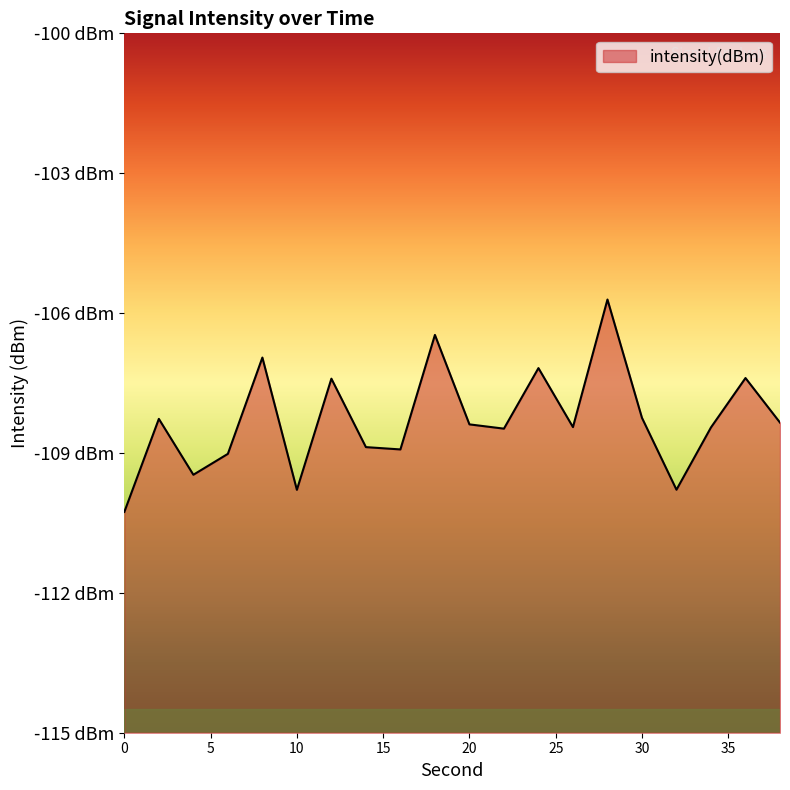

Reading left to right, list all the values displayed in this chart.

0=-110.3	2=-108.3	4=-109.5	6=-109.0	8=-107.0	10=-109.8	12=-107.4	14=-108.9	16=-108.9	18=-106.5	20=-108.4	22=-108.5	24=-107.2	26=-108.4	28=-105.7	30=-108.2	32=-109.8	34=-108.5	36=-107.4	38=-108.3